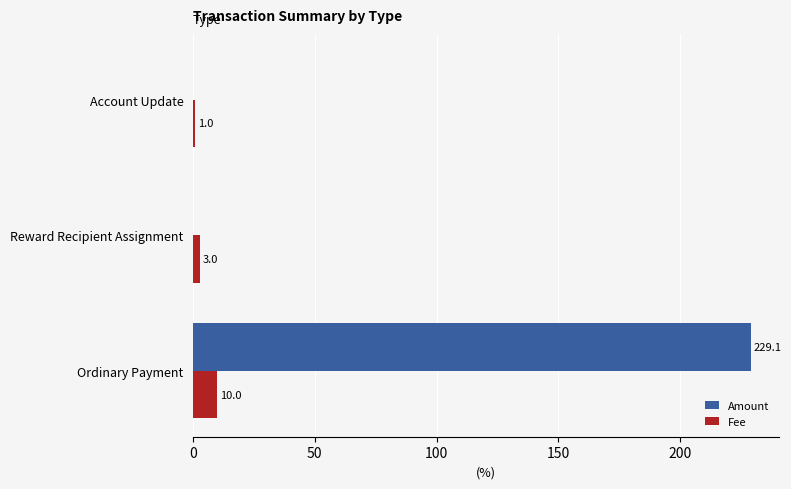

What is the highest value of the Fee series?

10.0